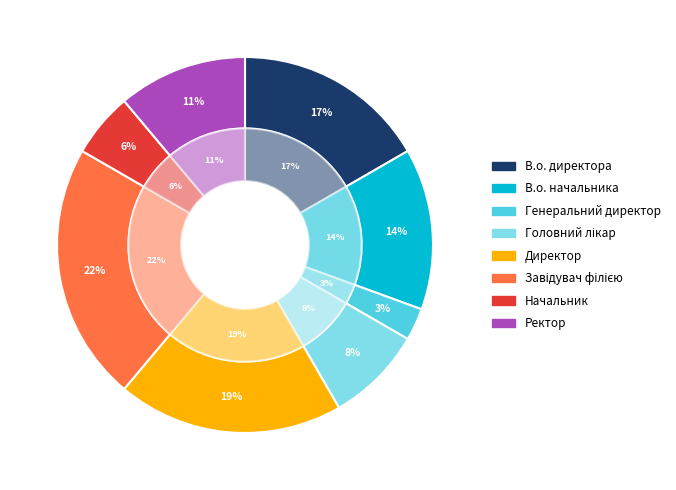

How much of the chart is everything except Директор?

80.6%